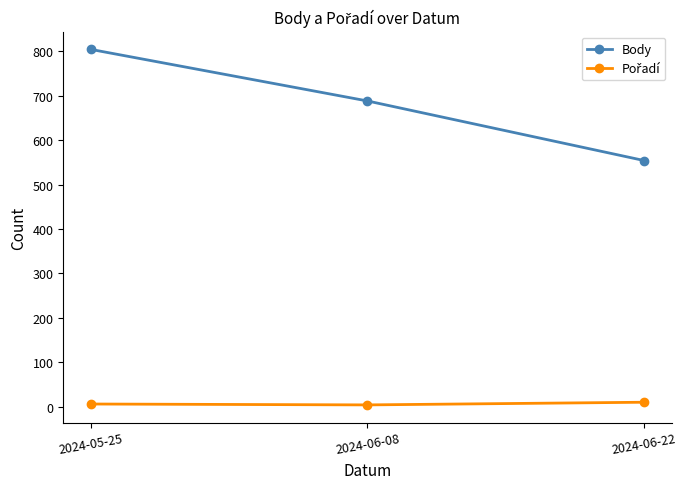

List the labels in order of Body value, smallest first.

2024-06-22, 2024-06-08, 2024-05-25